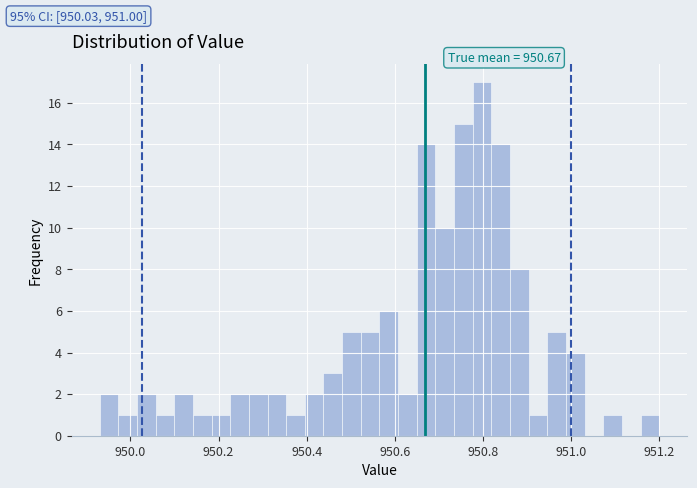

Around what value on the x-axis is the tallest bar? Give the approximate position of its centre, as read against the axis.

950.80